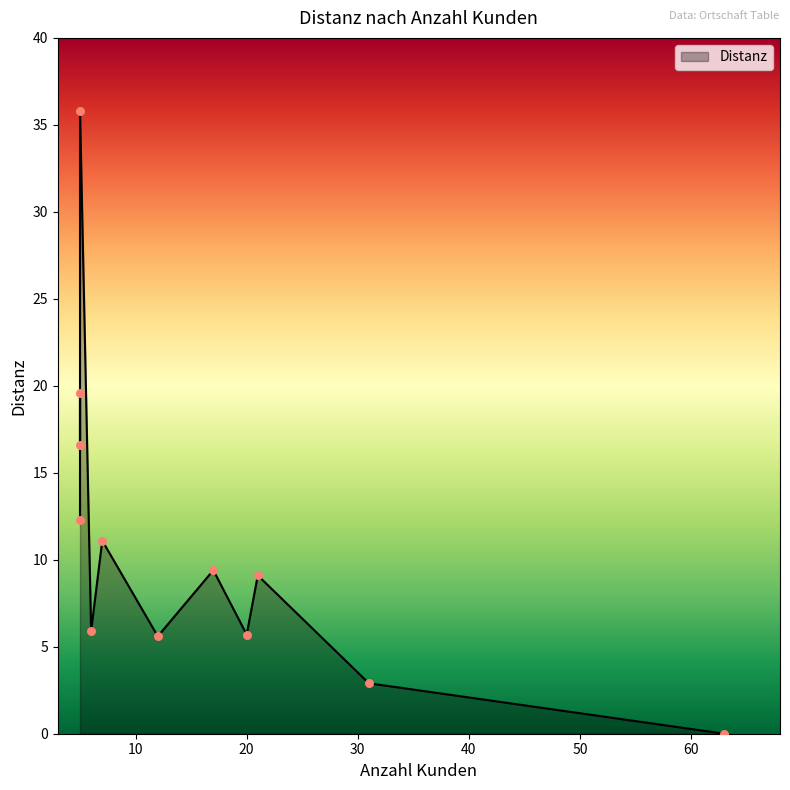

What is the change in value from Mels to Walenstadt?

+16.2